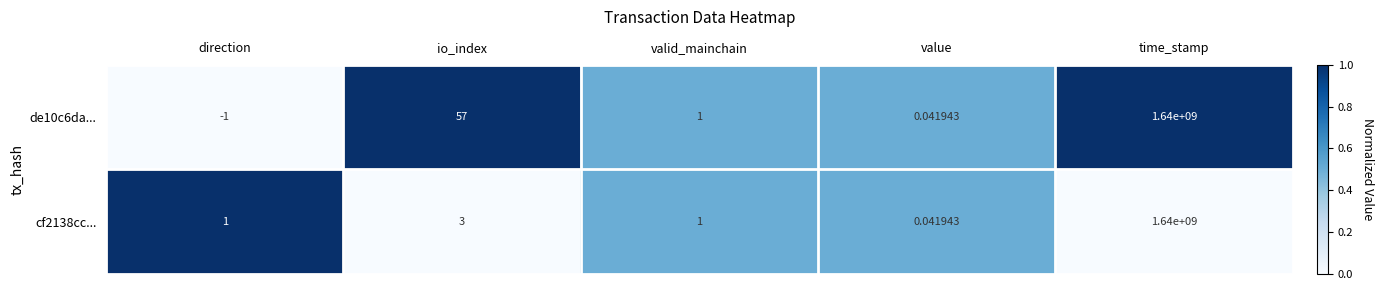

At which label does de10c6da... reach its peak?

time_stamp